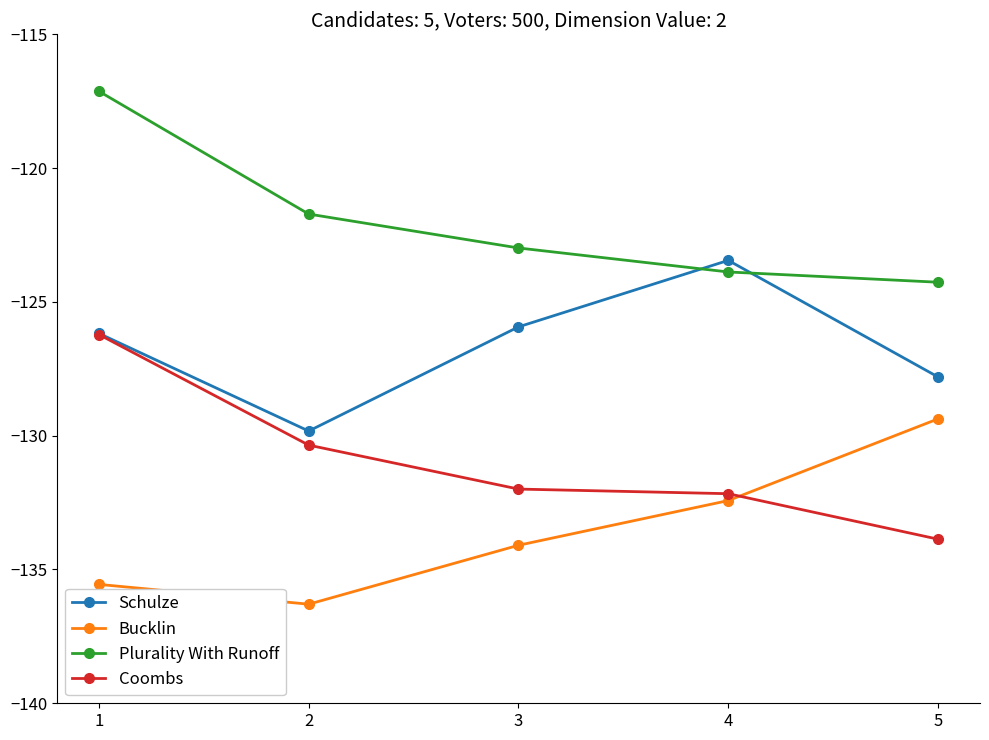

What is the sum of all Schulze values?

-633.2